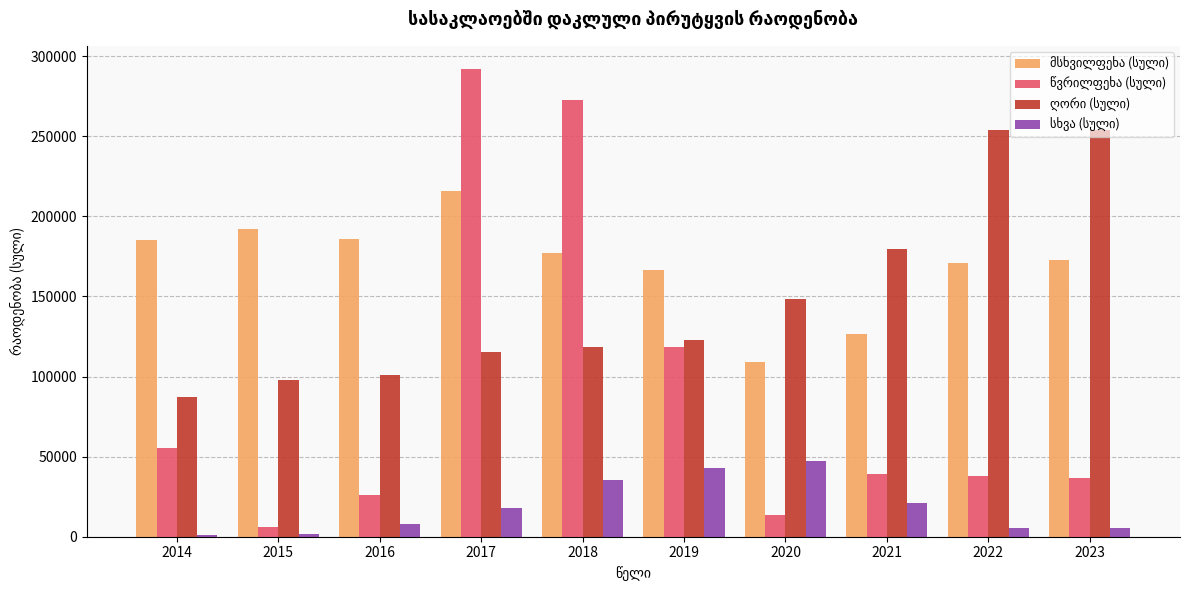

What is the maximum value shown in the chart?

291842